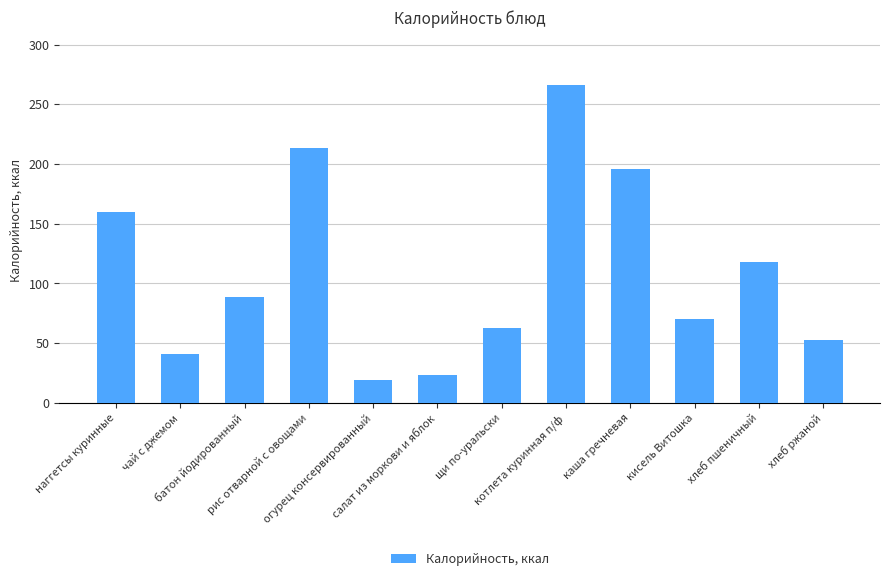

What position from the right is чай с джемом?

11